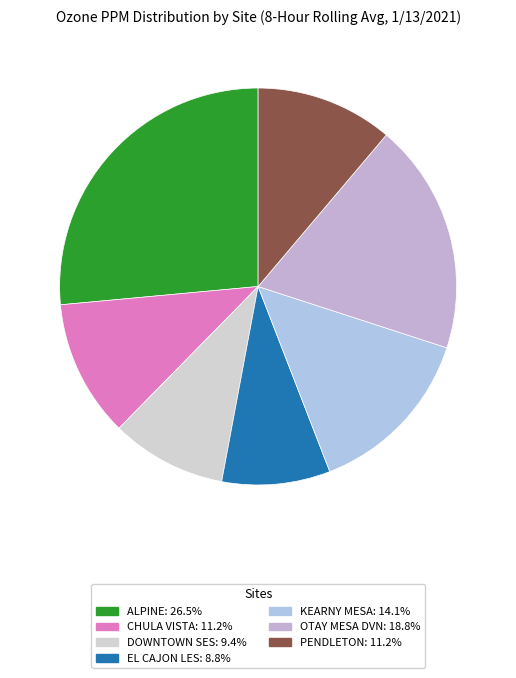

How many segments does this pie chart have?

7